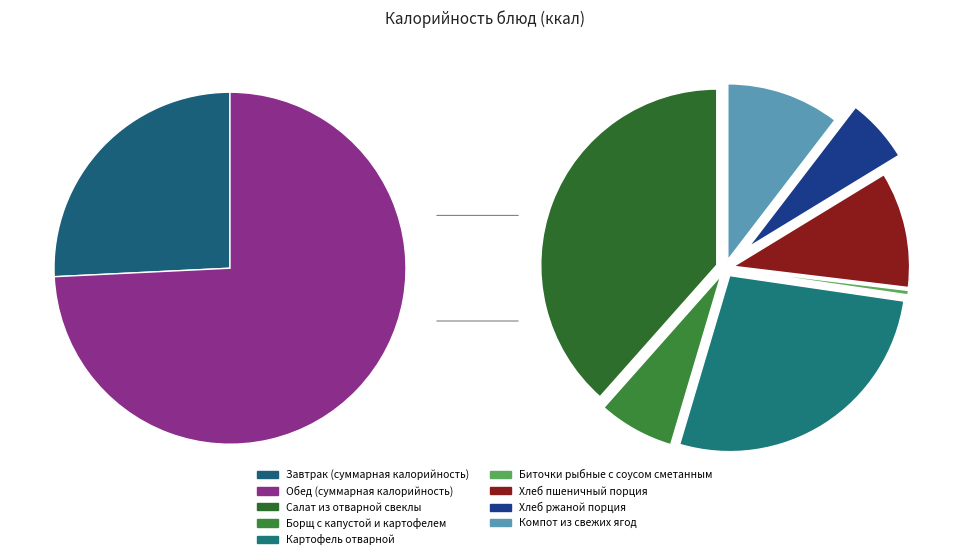

What is the change in value from Биточки рыбные с соусом сметанным to Компот из свежих ягод?

+88.5